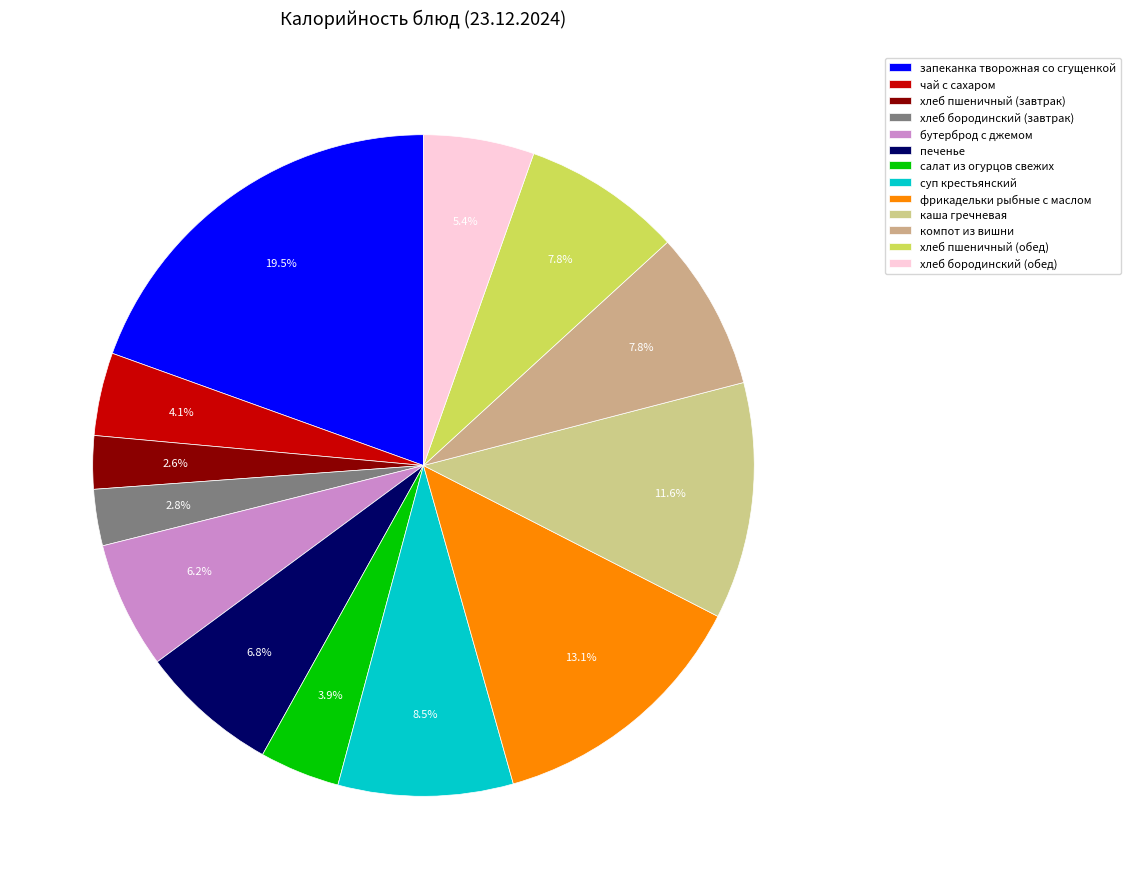

To the nearest percent, what is the average slice percentage?

8%